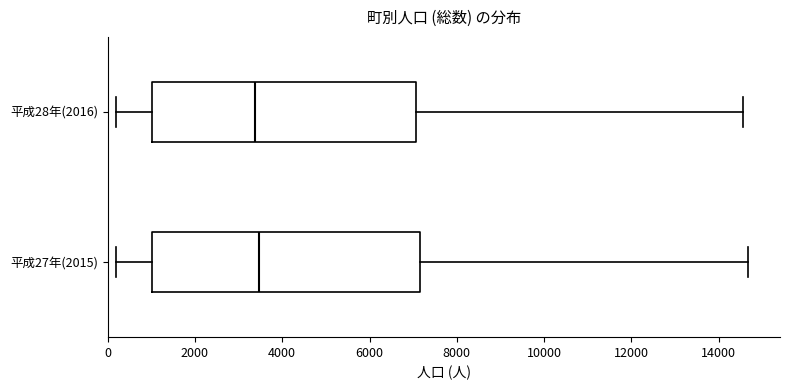

Reading bottom to top, transcribe this box plot: for each box, give where its median line is, the range the box spans, and where its two whiskers end, as read against the x-axis. The values are not printed on the chart, so give them approximately, as read against the axis.

平成27年(2015): median 3400, box 1000 to 7200, whiskers 200 to 14600
平成28年(2016): median 3400, box 1000 to 7000, whiskers 200 to 14600